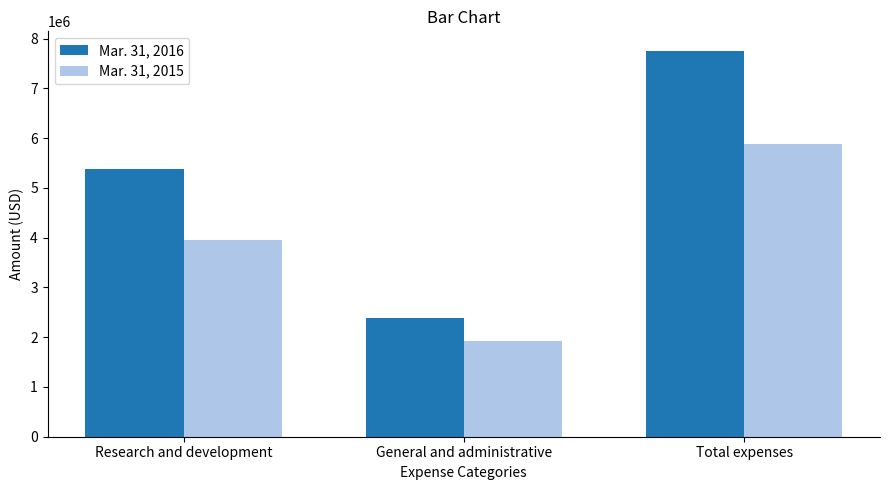

What is the maximum value shown in the chart?

7756906